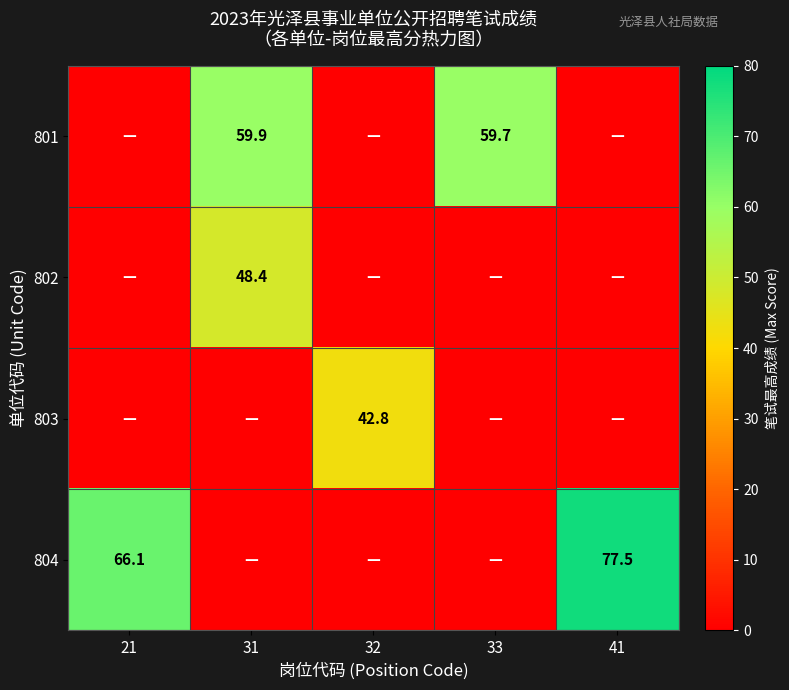

What is the spread (max minus min) of values at 41?

77.5